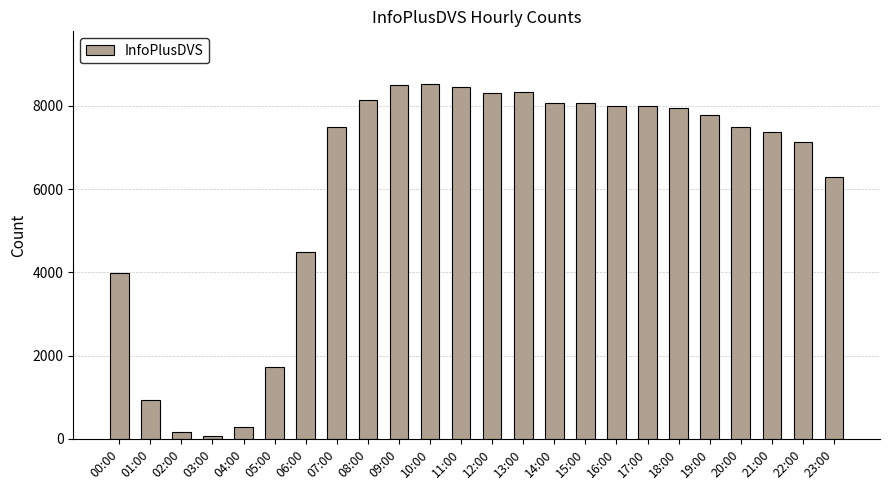

What is the approximate value at 16:00?

7997